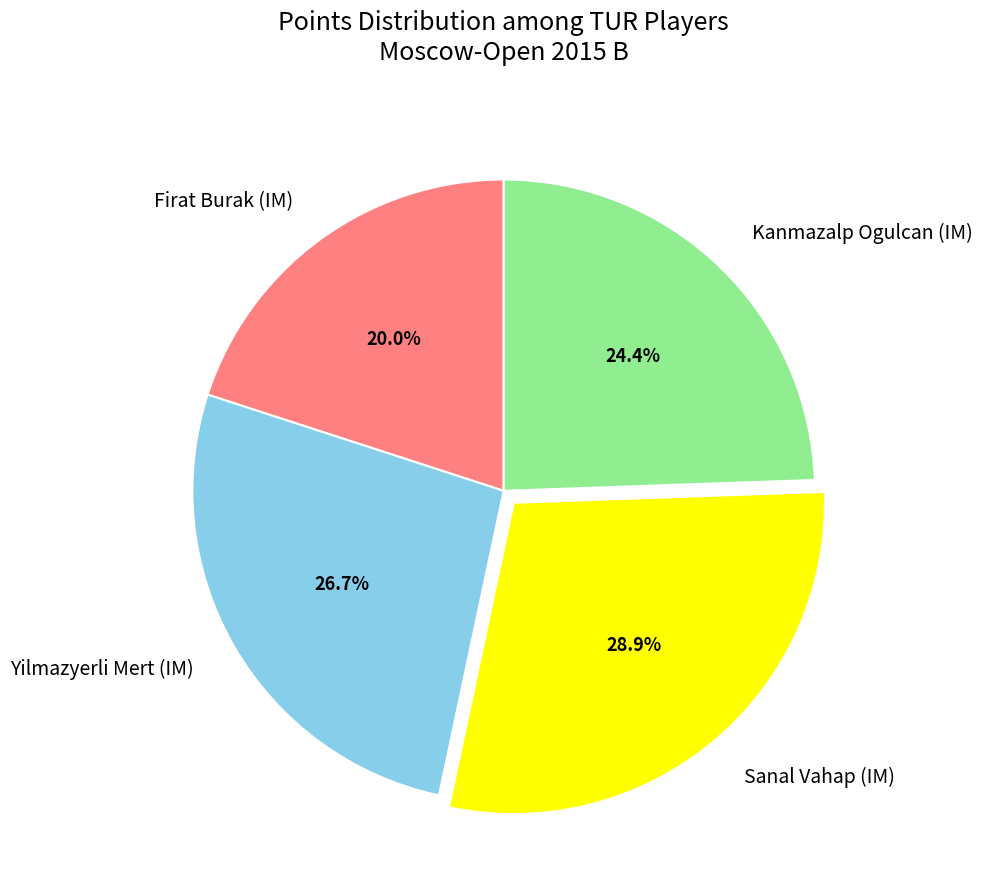

Count the number of slices in the pie.

4